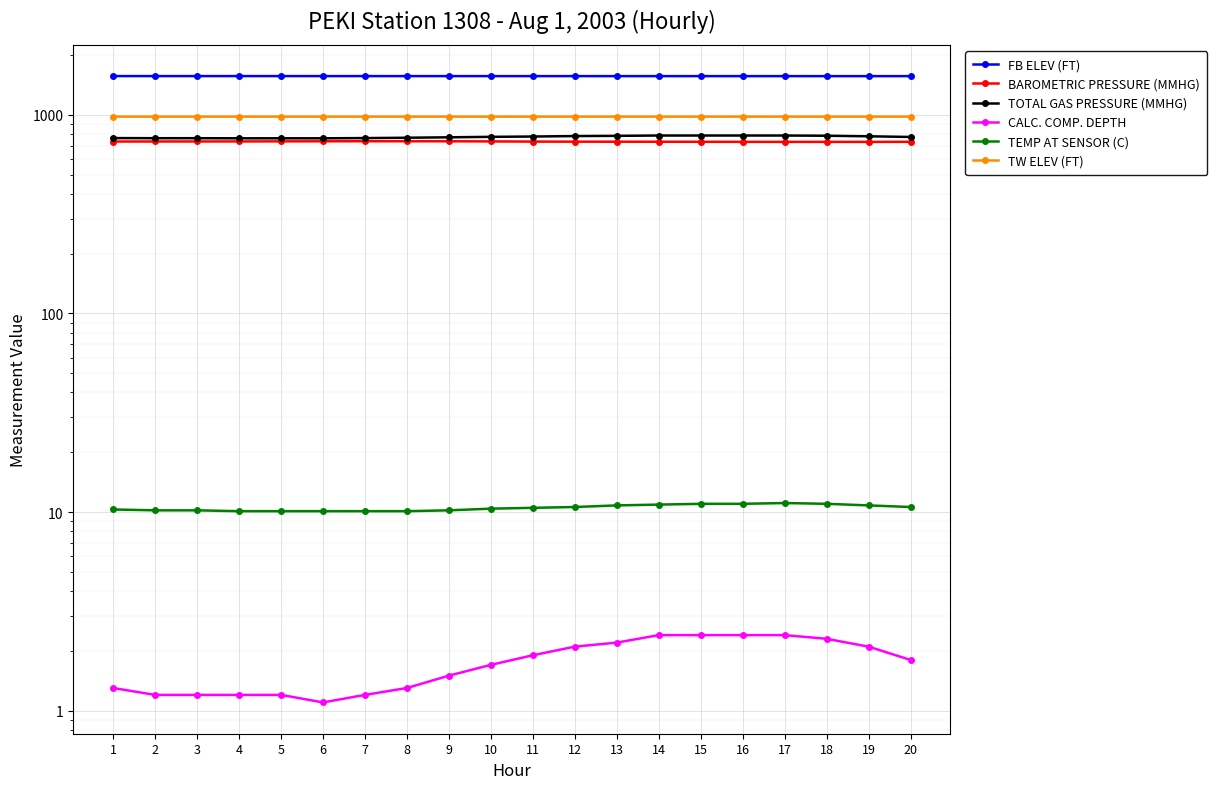

At how many categories does at least one series exceed 1040?

20